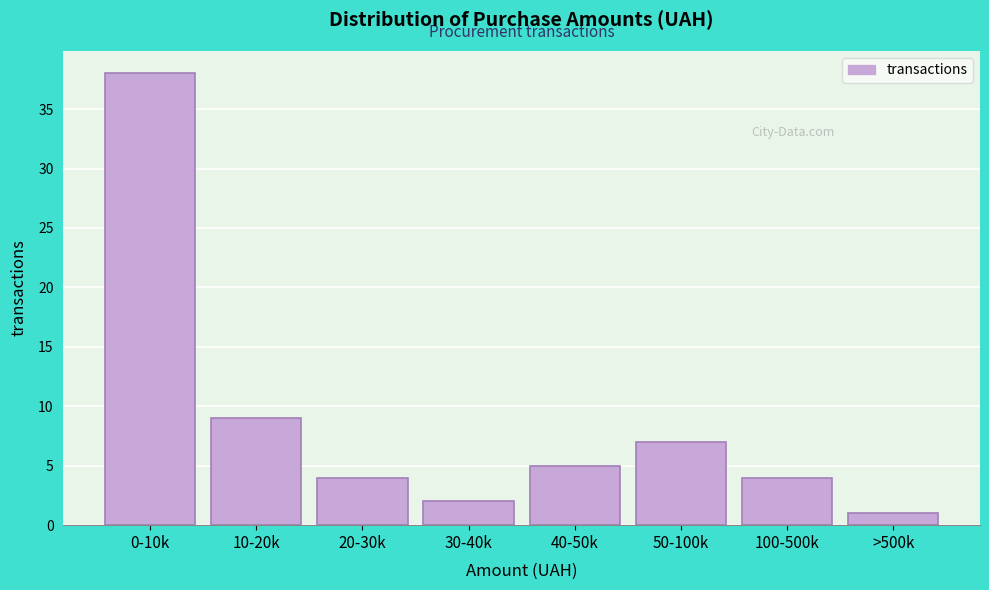

Reading left to right, transcribe all the data shown in this chart.

38	9	4	2	5	7	4	1